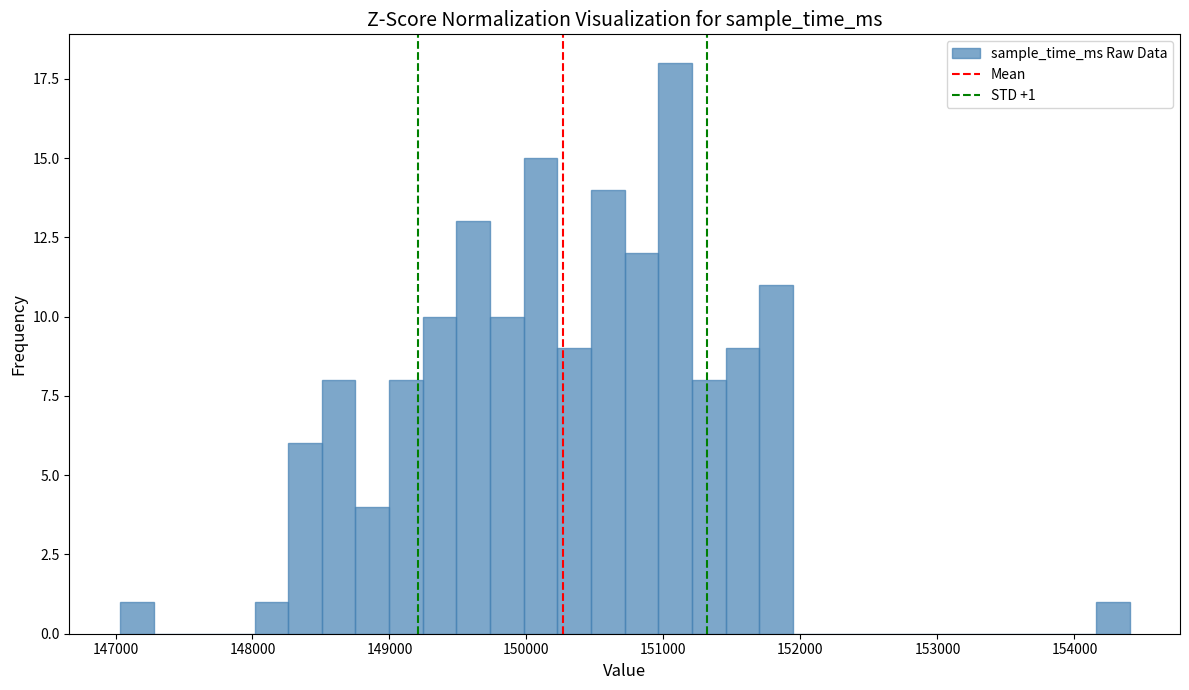

Around what value on the x-axis is the tallest bar? Give the approximate position of its centre, as read against the axis.

151100